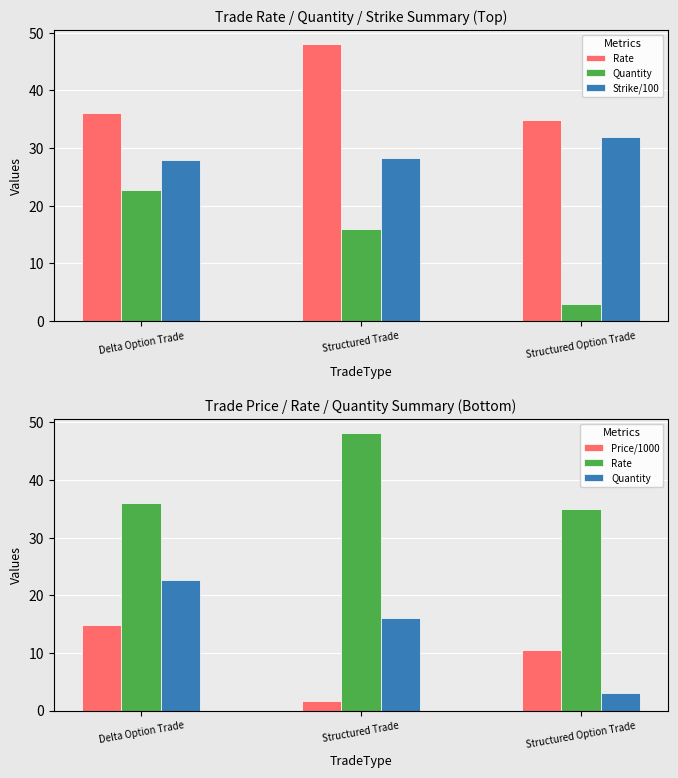

At which label does Price/1000 reach its peak?

Delta Option Trade